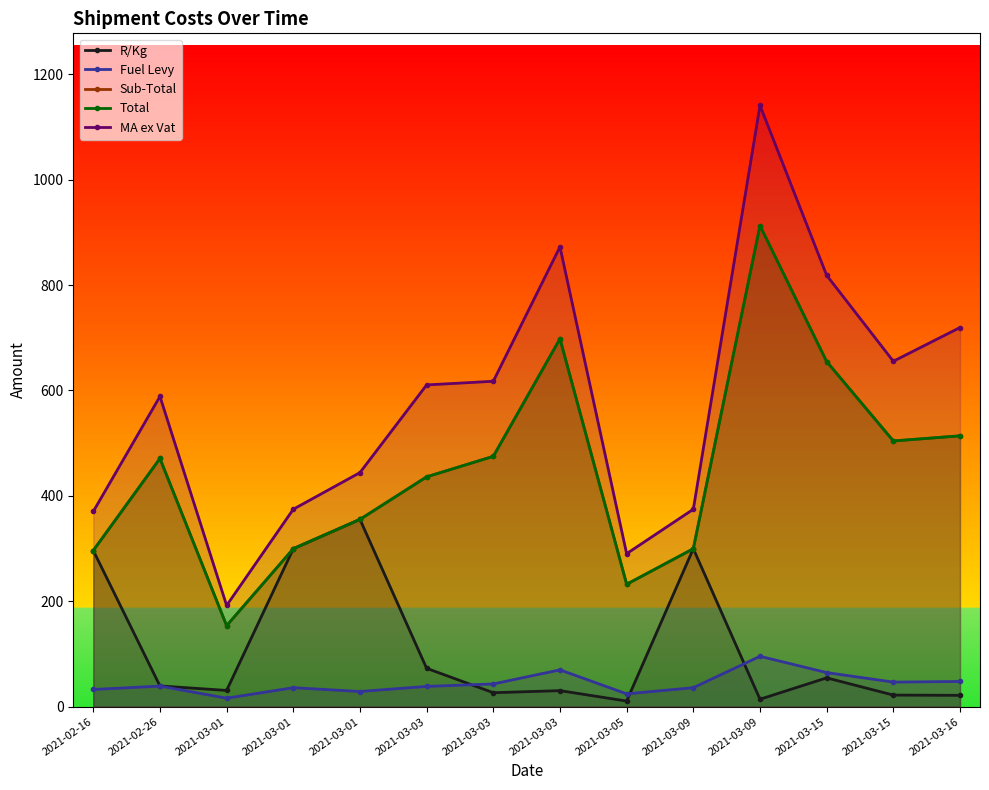

Which category has the highest value across all series?

2021-03-09